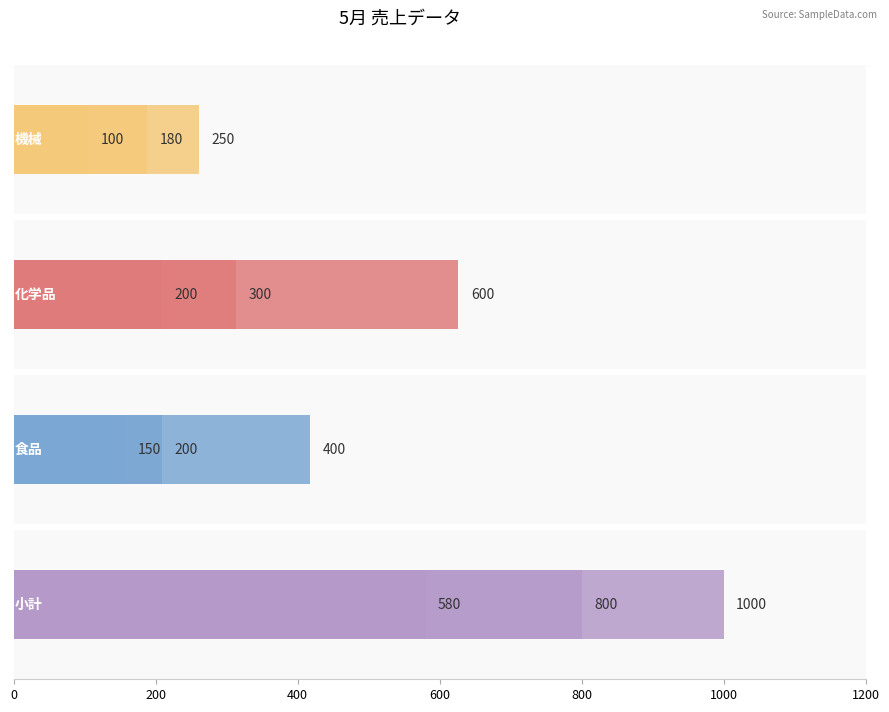

What is the highest value of the 化学品 series?

600